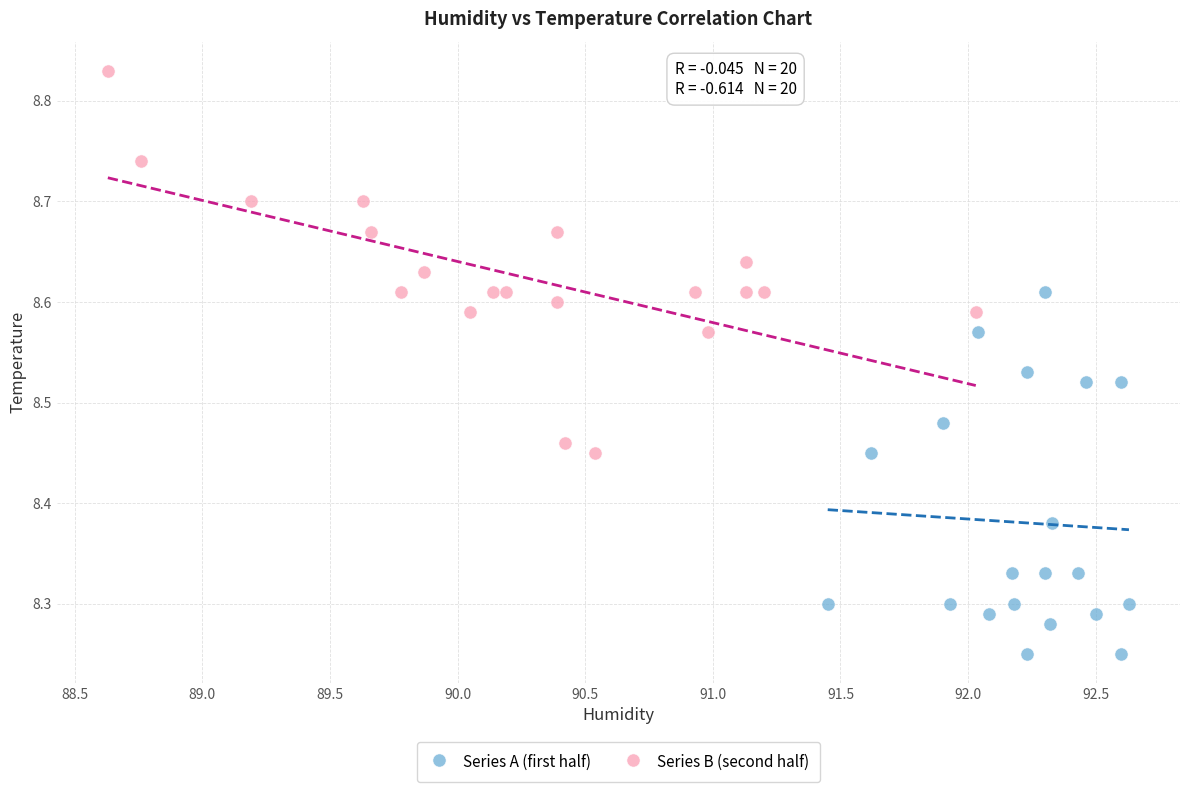

What are all the series names shown in the legend?

Series A (first half), Series B (second half)